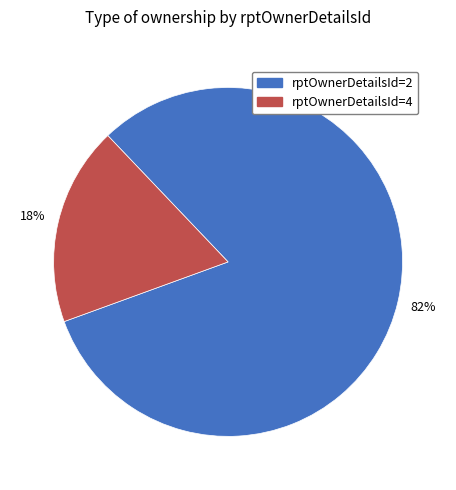

Does rptOwnerDetailsId=2 represent more than half of the total?

Yes